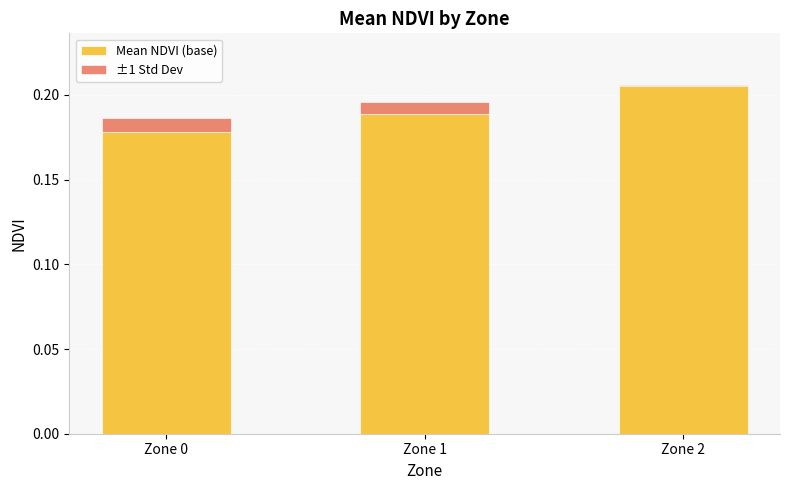

At which category is the sum across all series the highest?

Zone 2